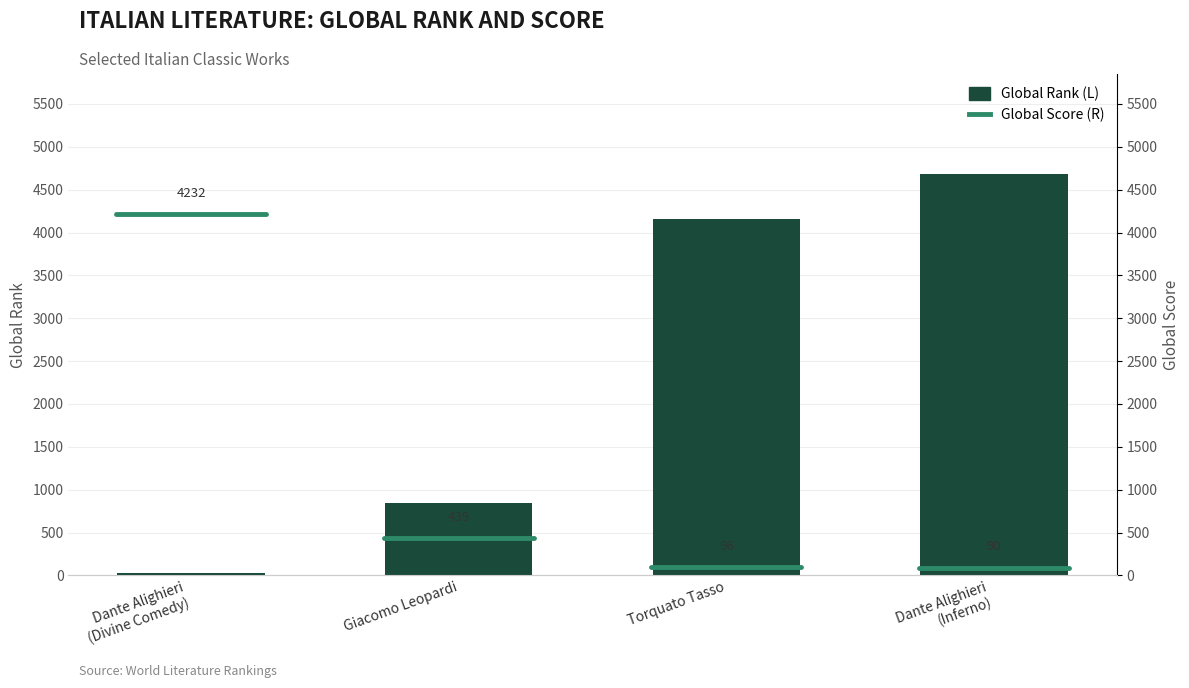

The value at Dante Alighieri (Inferno) is 4679. True or false?

True